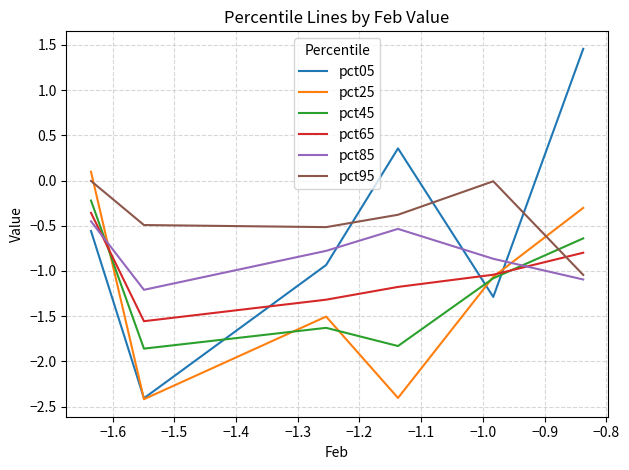

True or false: pct05 and pct25 cross at least once.

True